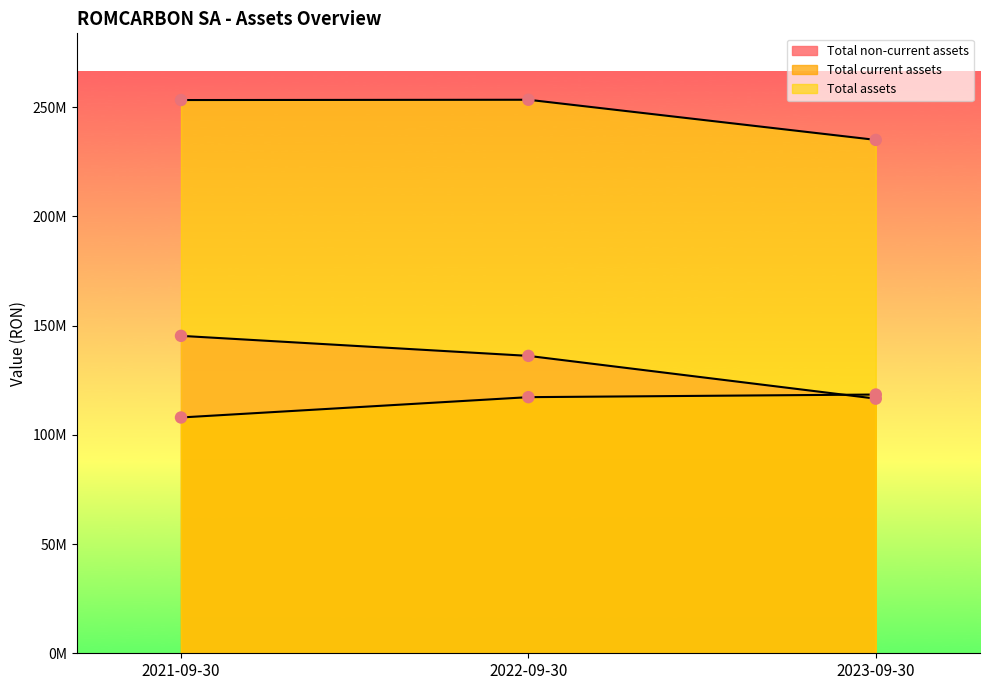

Which series reaches the maximum Y coordinate?

Total assets